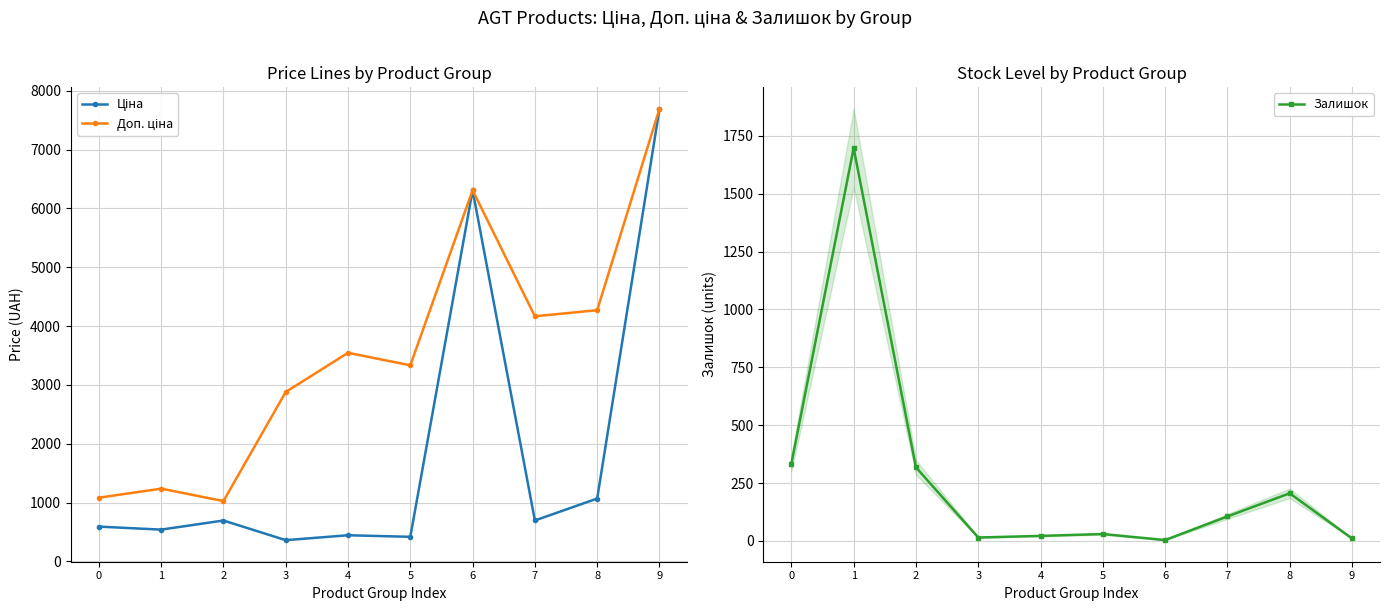

The Ціна series shows 589.9 at 0. True or false?

True